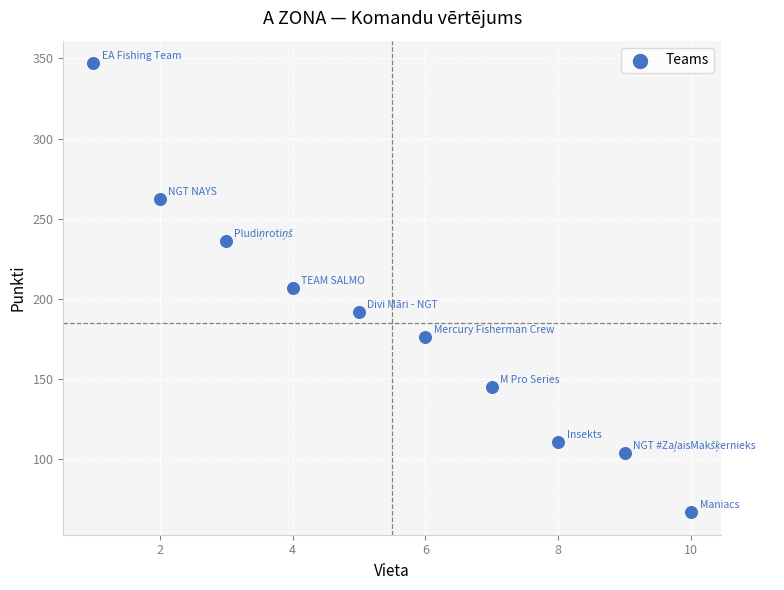

What is the average Y value?

185